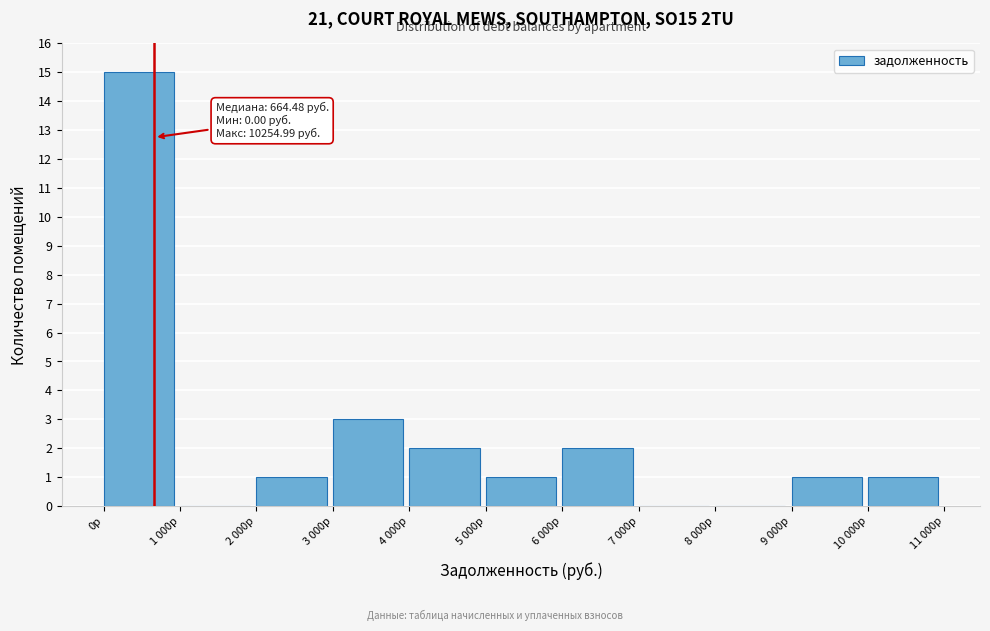

Reading left to right, what are all the values shown in this chart?

0р=15	1 000р=0	2 000р=1	3 000р=3	4 000р=2	5 000р=1	6 000р=2	7 000р=0	8 000р=0	9 000р=1	10 000р=1